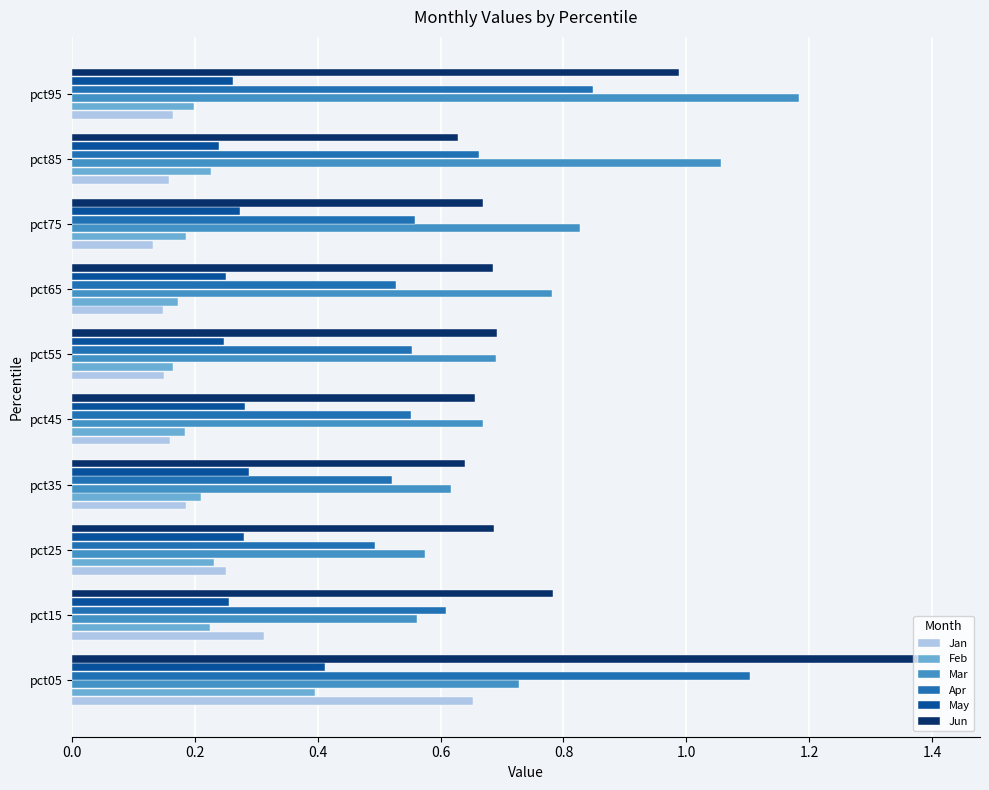

What is the greatest value displayed?

1.4